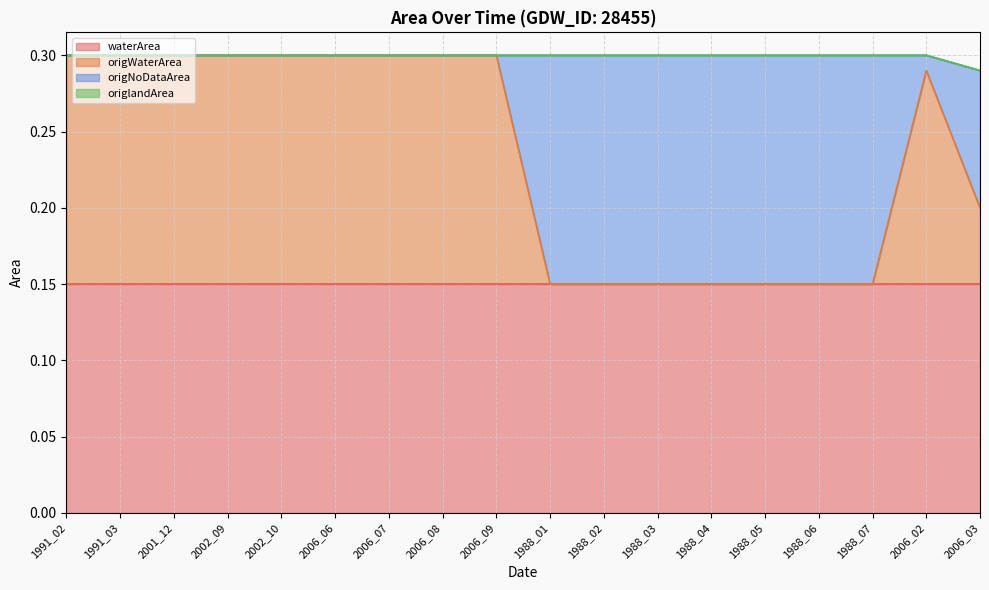

What position from the left is 1988_04?

13